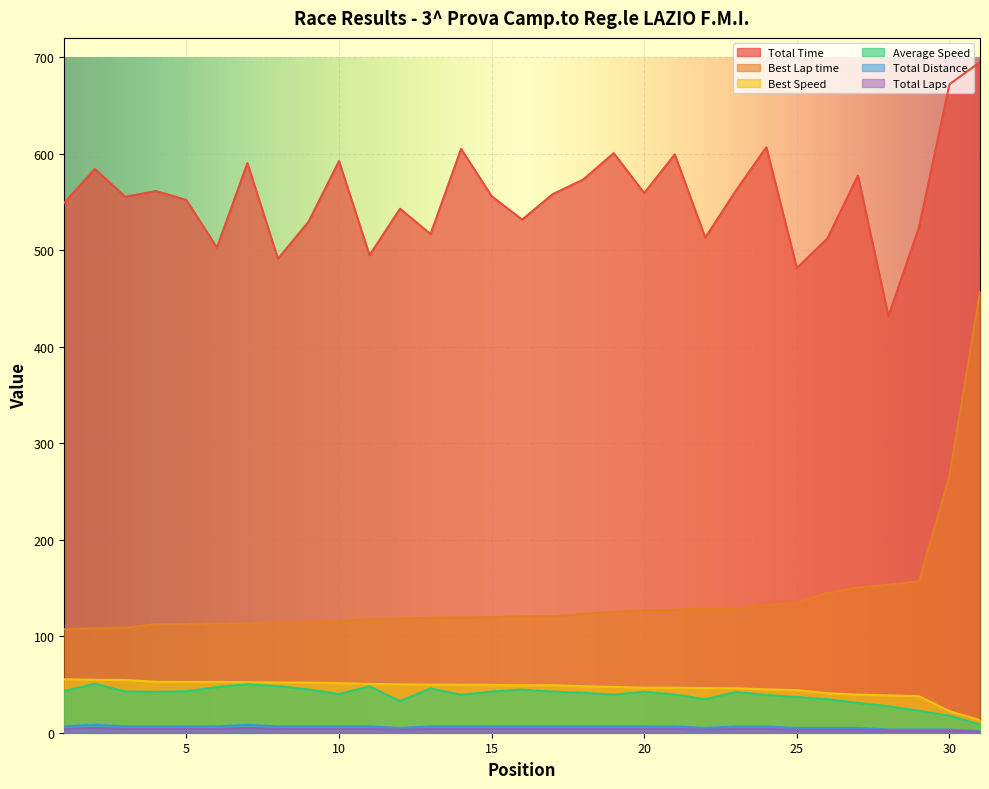

What is the maximum value for Best Speed?

55.4